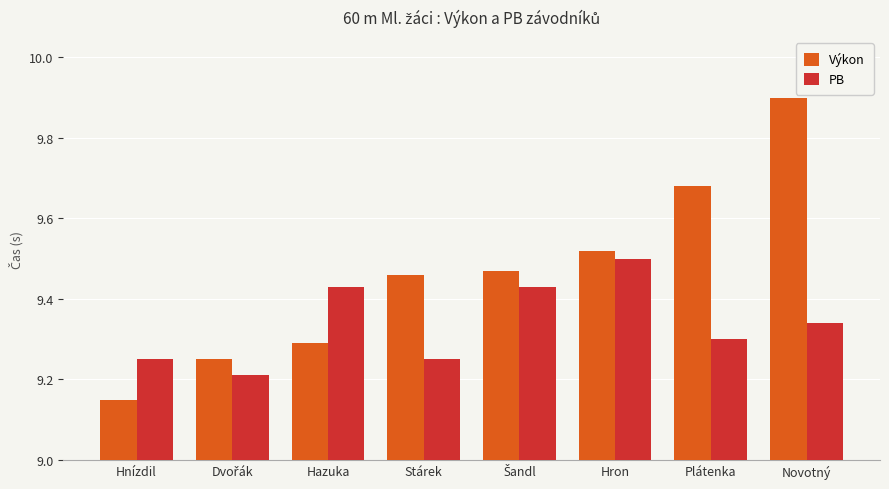

How many bars are there in each group?

2